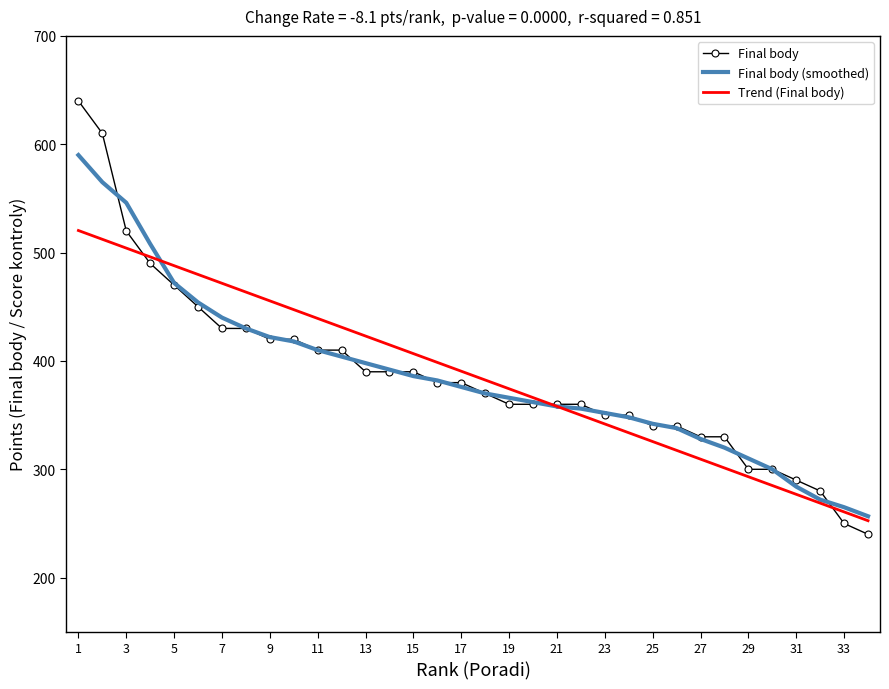

Which series has the widest spread of values?

Final body